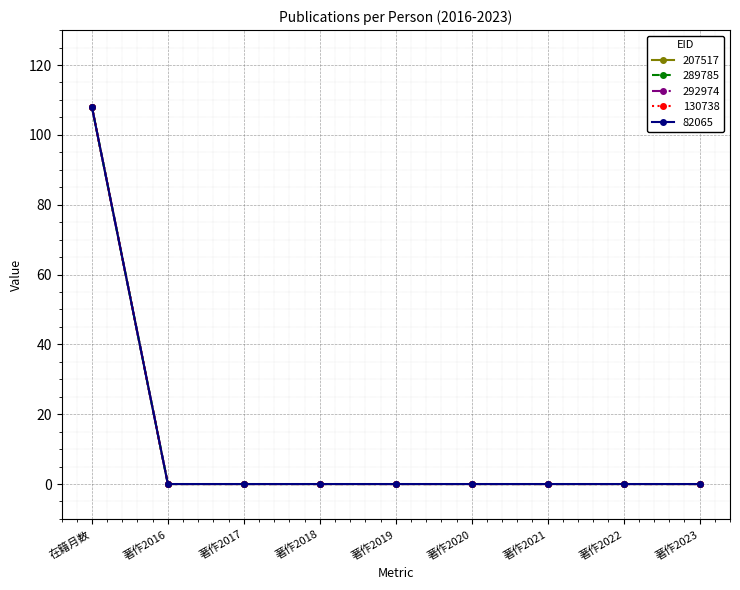

Is this an area chart (filled region under the line)?

No